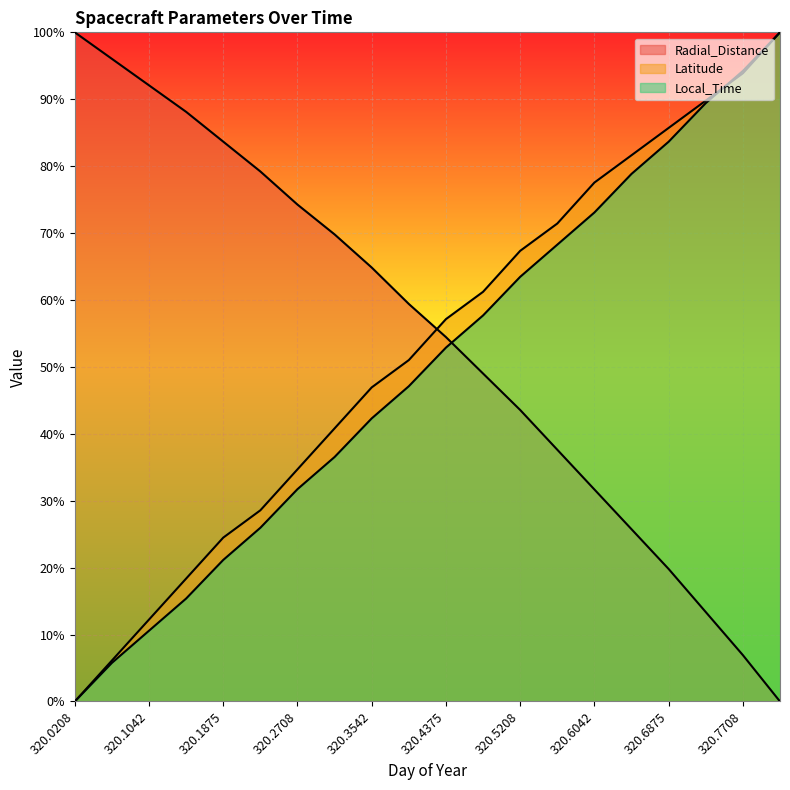

Reading right to left, list all the values displayed in this chart.

Radial_Distance: 0.0	0.1	0.1	0.2	0.3	0.3	0.4	0.4	0.5	0.5	0.6	0.6	0.7	0.7	0.8	0.8	0.9	0.9	1.0	1.0
Latitude: 1.0	0.9	0.9	0.9	0.8	0.8	0.7	0.7	0.6	0.6	0.5	0.5	0.4	0.3	0.3	0.2	0.2	0.1	0.1	0.0
Local_Time: 1.0	0.9	0.9	0.8	0.8	0.7	0.7	0.6	0.6	0.5	0.5	0.4	0.4	0.3	0.3	0.2	0.2	0.1	0.1	0.0